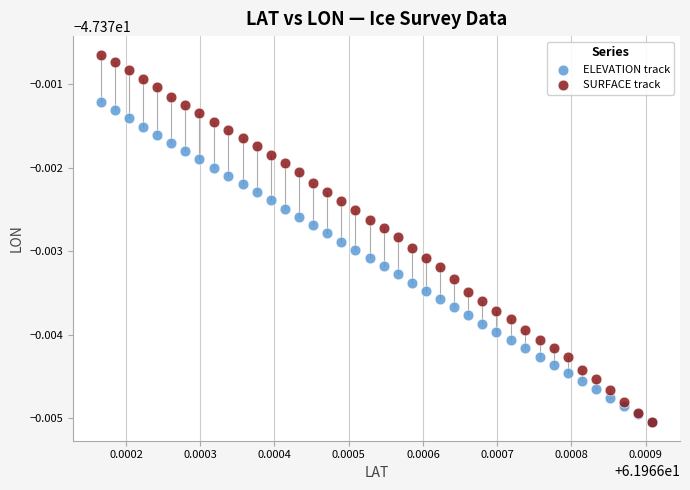

What are all the series names shown in the legend?

ELEVATION track, SURFACE track